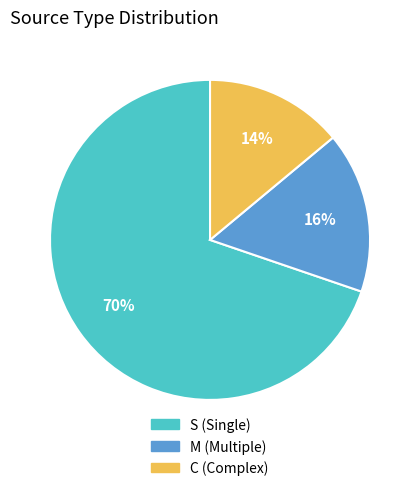

What is the ratio of the value at S to the value at C?

5.0